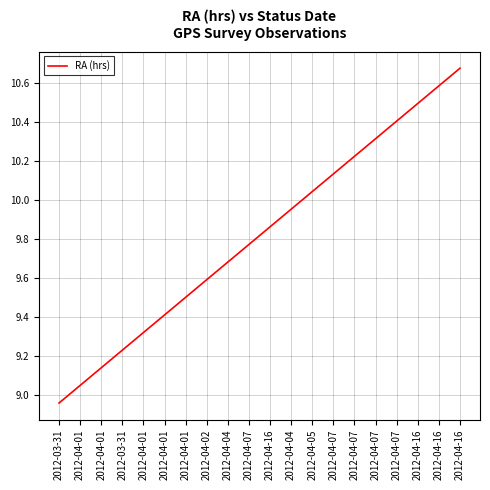

What is the ratio of the value at 2012-04-07 to the value at 2012-04-16?

1.0